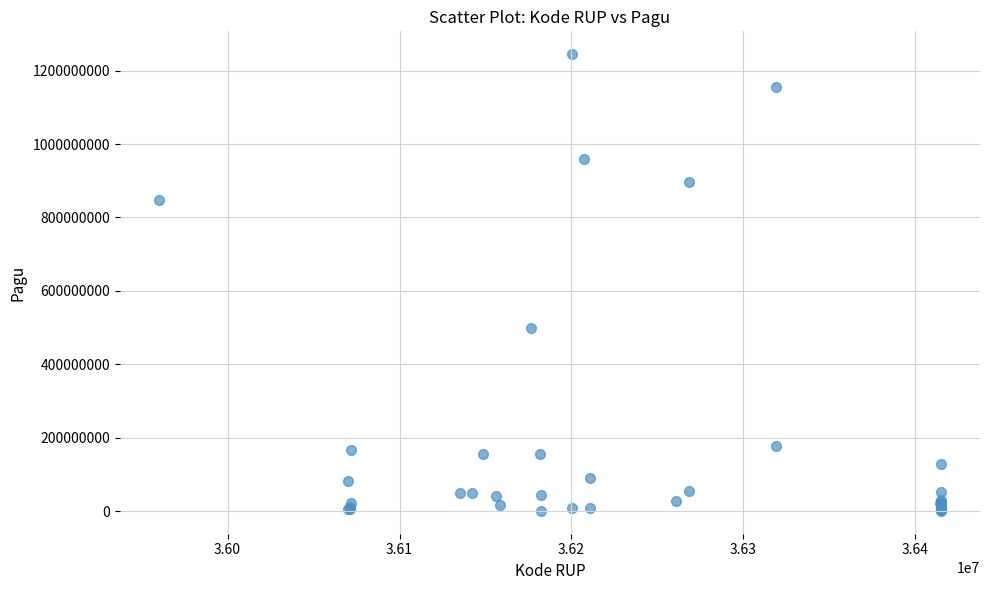

What Y value in the scatter plot is closest to 622840000?

499932000